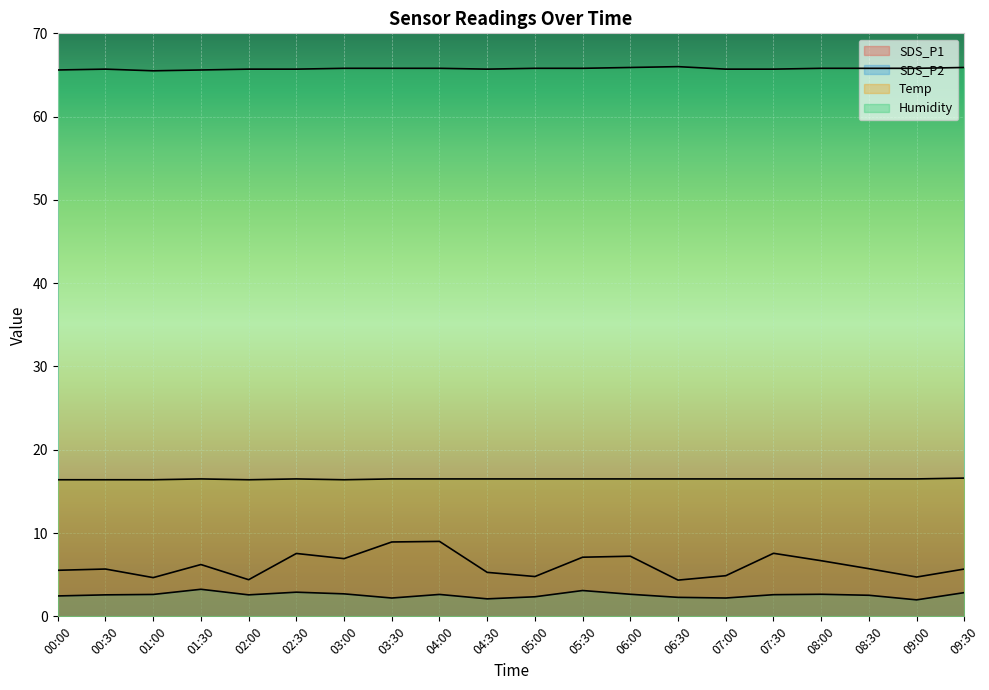

What is the highest value of the Temp series?

16.6